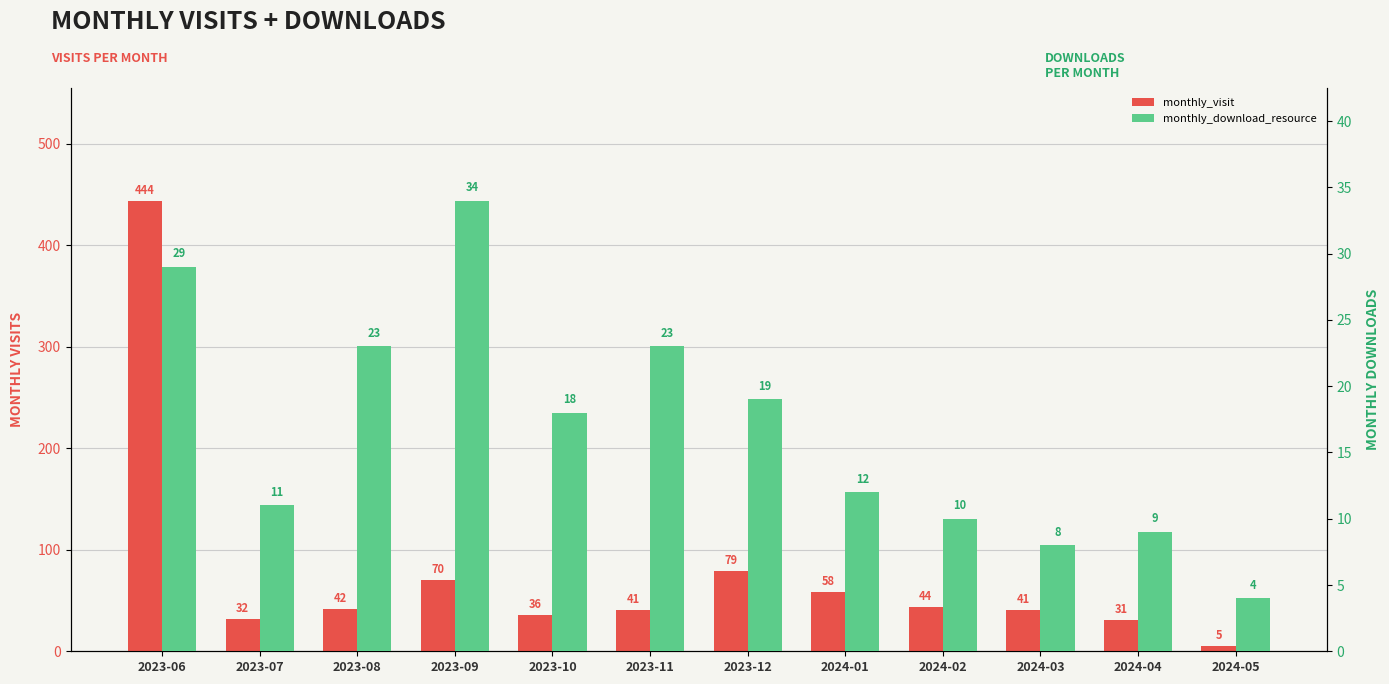

List the series in order of their overall mean, lowest first.

monthly_download_resource, monthly_visit